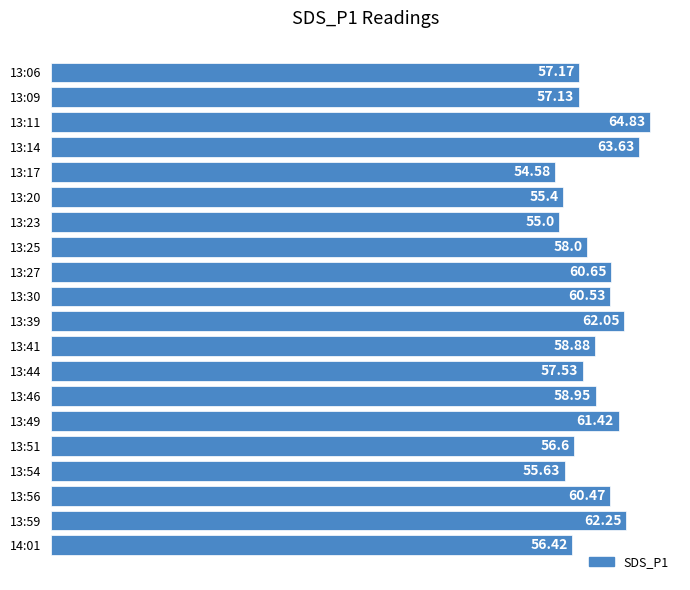

At which category does the chart reach its minimum across all series?

13:17